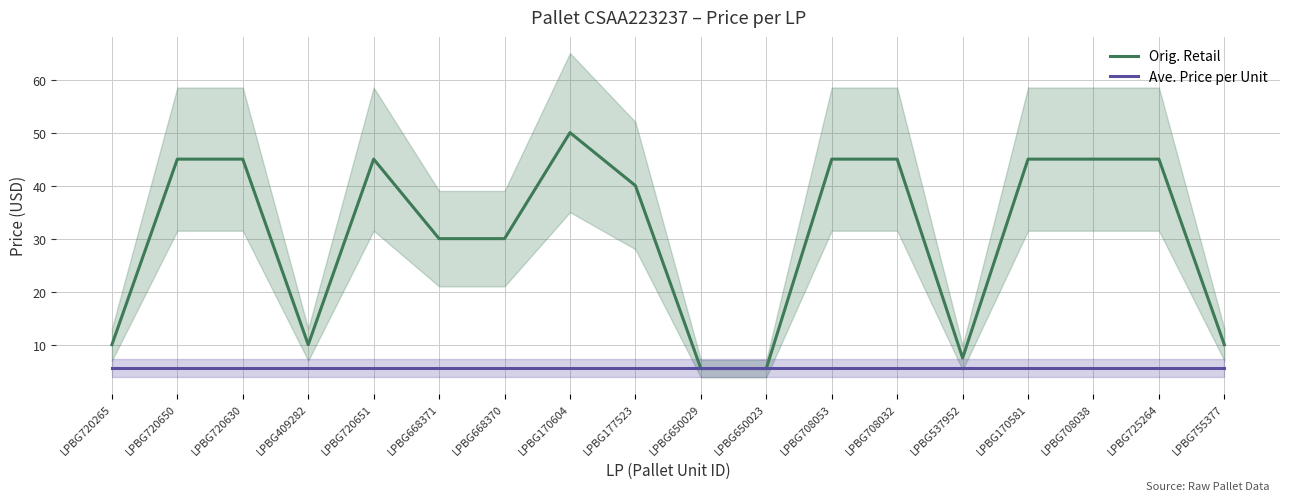

Reading right to left, extract all data points from this chart.

Orig. Retail: 10.0	45.0	45.0	45.0	7.5	45.0	45.0	5.5	5.5	40.0	50.0	30.0	30.0	45.0	10.0	45.0	45.0	10.0
Ave. Price per Unit: 5.6	5.6	5.6	5.6	5.6	5.6	5.6	5.6	5.6	5.6	5.6	5.6	5.6	5.6	5.6	5.6	5.6	5.6